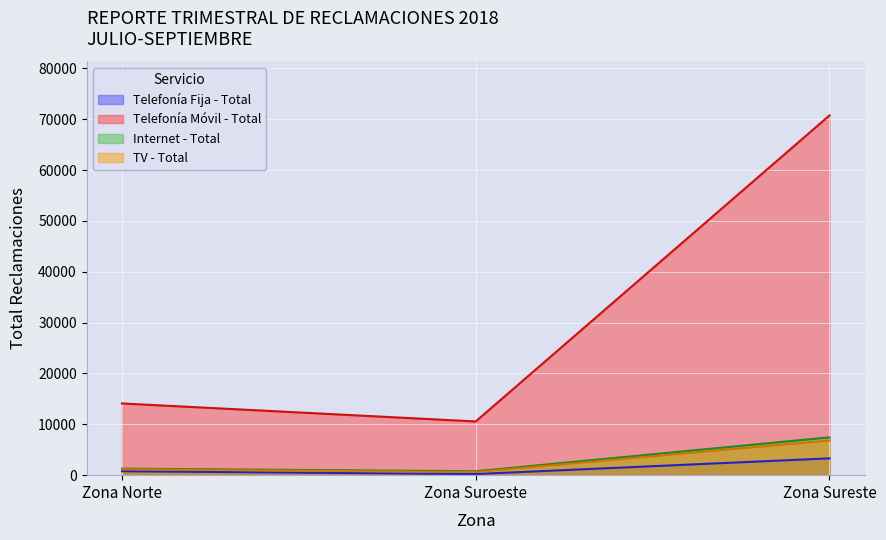

At Zona Suroeste, list the series in order from smallest to largest.

Telefonía Fija - Total, TV - Total, Internet - Total, Telefonía Móvil - Total